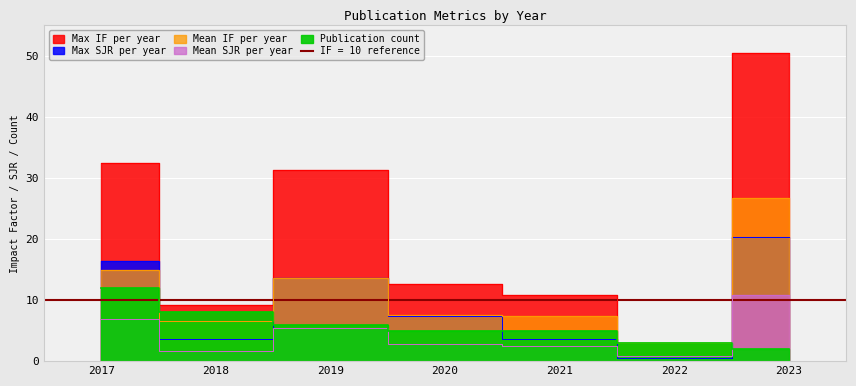

Where do Count and SJR first cross each other?

2022 and 2023